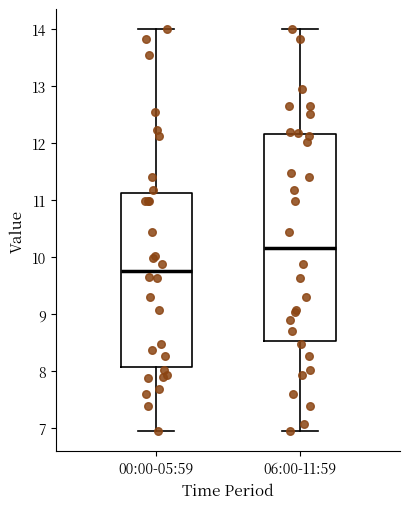

Reading left to right, read every box against the y-axis: the position of its median line, the range the box covers, and the ends of its whiskers. The values are not printed on the chart, so give them approximately, as read against the axis.

00:00-05:59: median 9.8, box 8.1 to 11.1, whiskers 7.0 to 14.0
06:00-11:59: median 10.2, box 8.5 to 12.2, whiskers 7.0 to 14.0